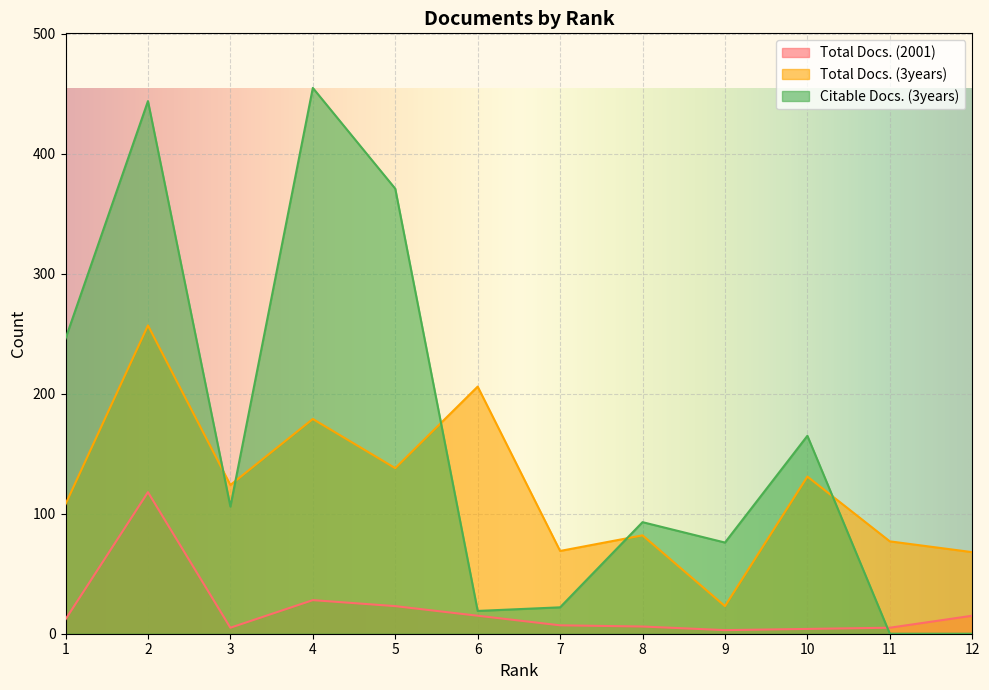

What is the value of the Total Docs. (2001) point at the 3rd from the left?

5